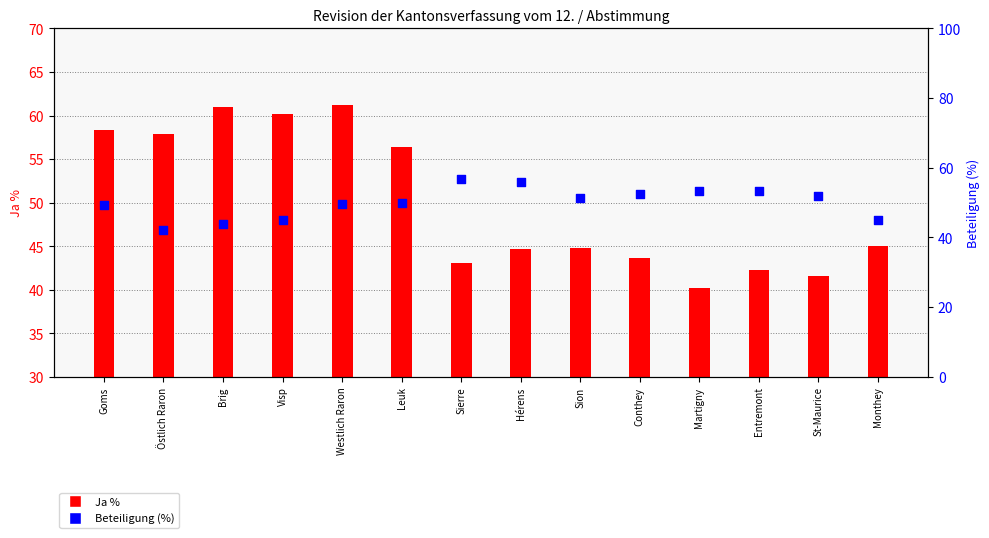

Which series contains the lowest Y value?

Ja %